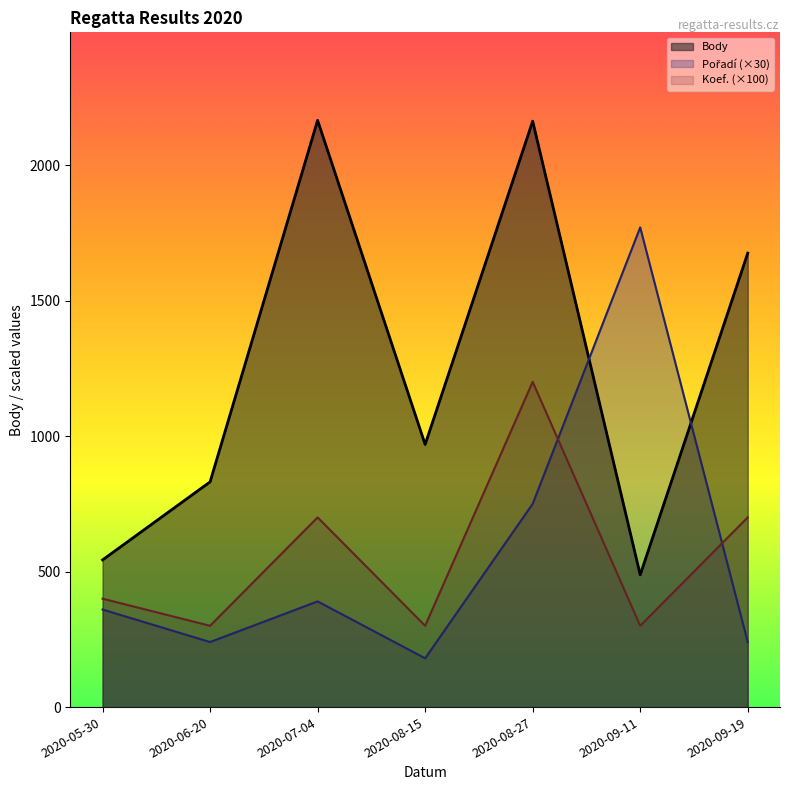

What is the difference between the second highest and second lowest values in the Koef. (×100) series?

400